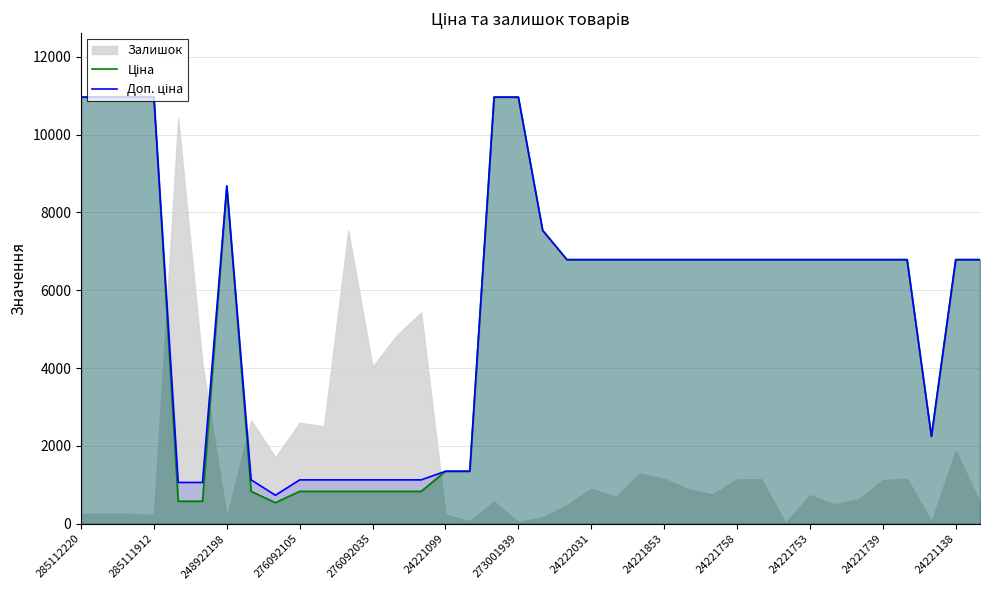

How many values in the Ціна series are below 6787?

13